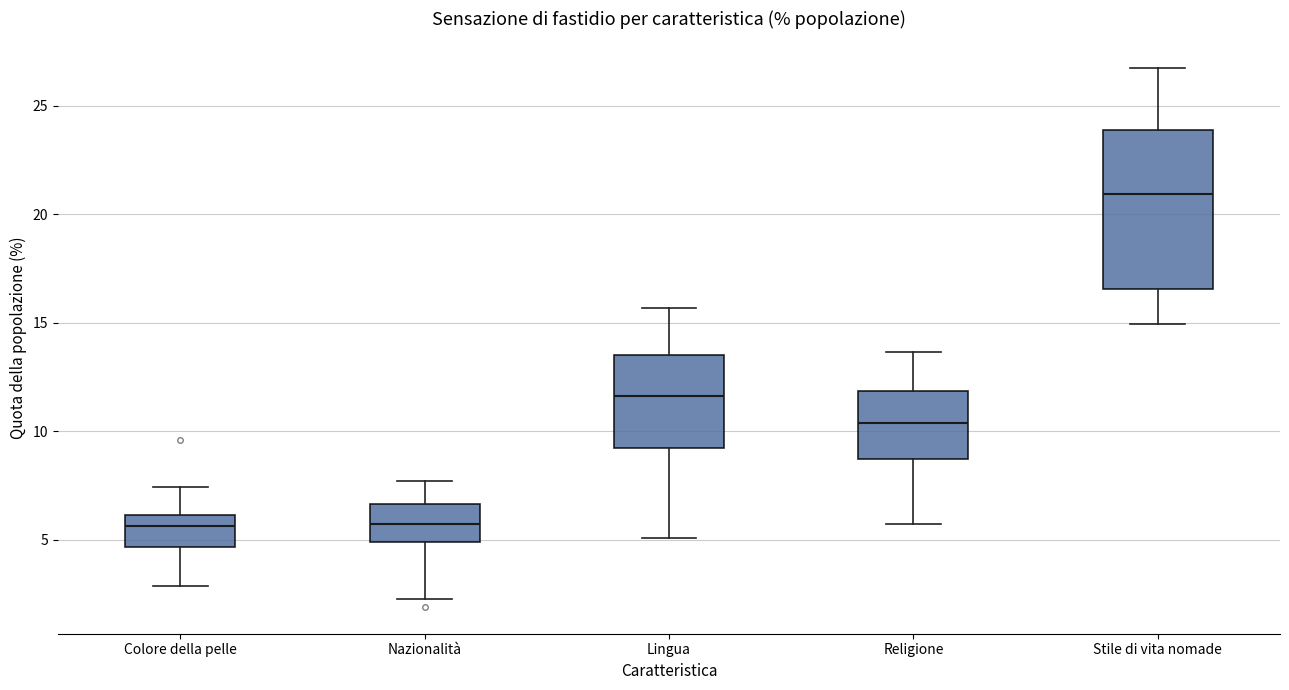

Reading left to right, read every box against the y-axis: the position of its median line, the range the box covers, and the ends of its whiskers. The values are not printed on the chart, so give them approximately, as read against the axis.

Colore della pelle: median 5.5, box 4.5 to 6.0, whiskers 3.0 to 7.5
Nazionalità: median 5.5, box 5.0 to 6.5, whiskers 2.5 to 7.5
Lingua: median 11.5, box 9.5 to 13.5, whiskers 5.0 to 15.5
Religione: median 10.5, box 8.5 to 12.0, whiskers 5.5 to 13.5
Stile di vita nomade: median 21.0, box 16.5 to 24.0, whiskers 15.0 to 26.5